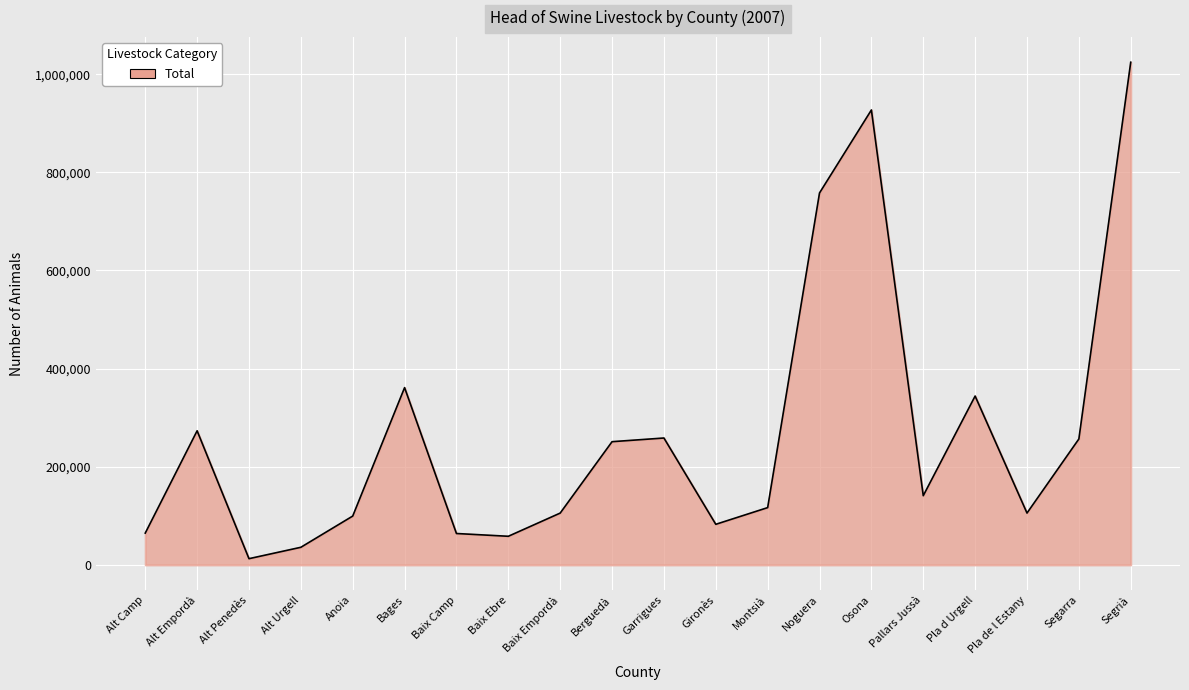

What is the difference between the maximum and minimum values?

1011718